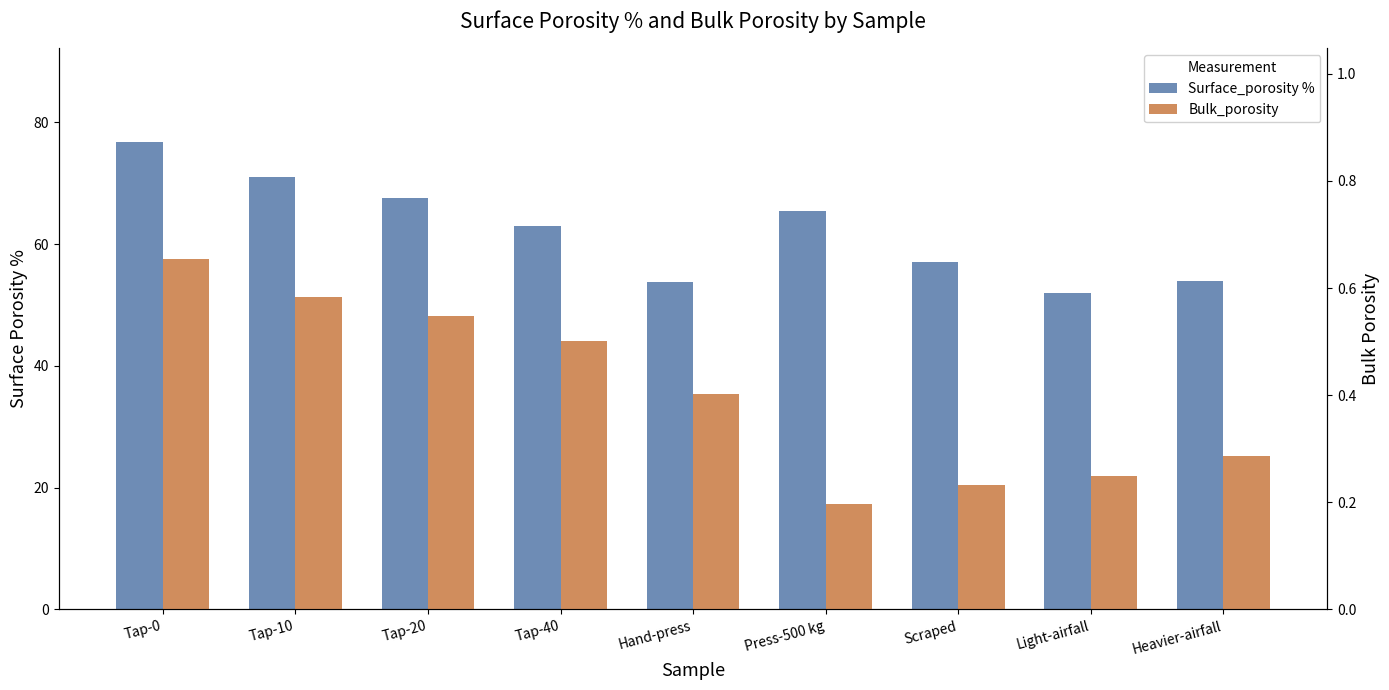

The value of Bulk_porosity at Light-airfall is 0.4. True or false?

False